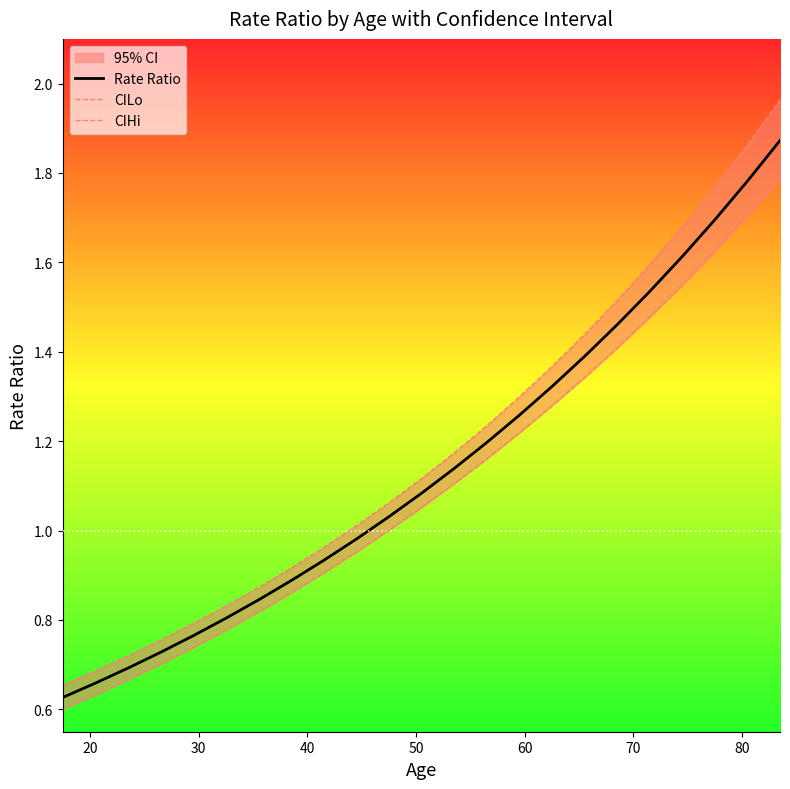

True or false: Rate Ratio and CIHi intersect in this chart.

False